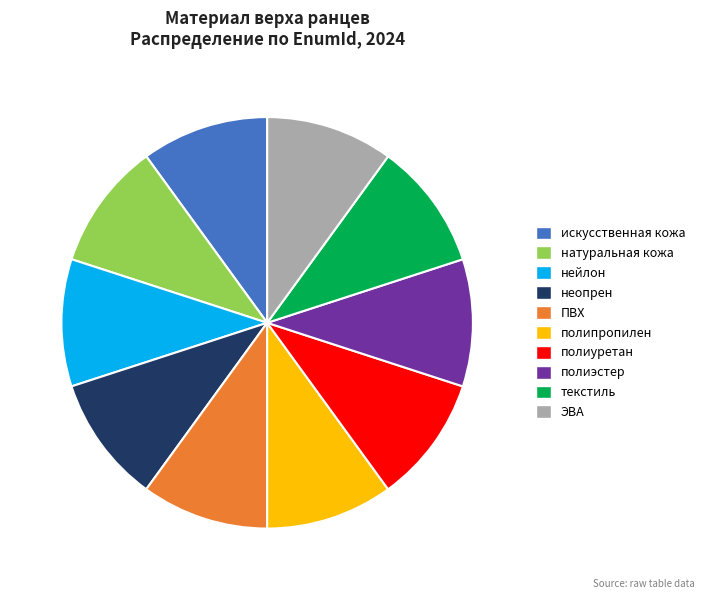

Do полиуретан and ПВХ together represent more than half of the pie?

No